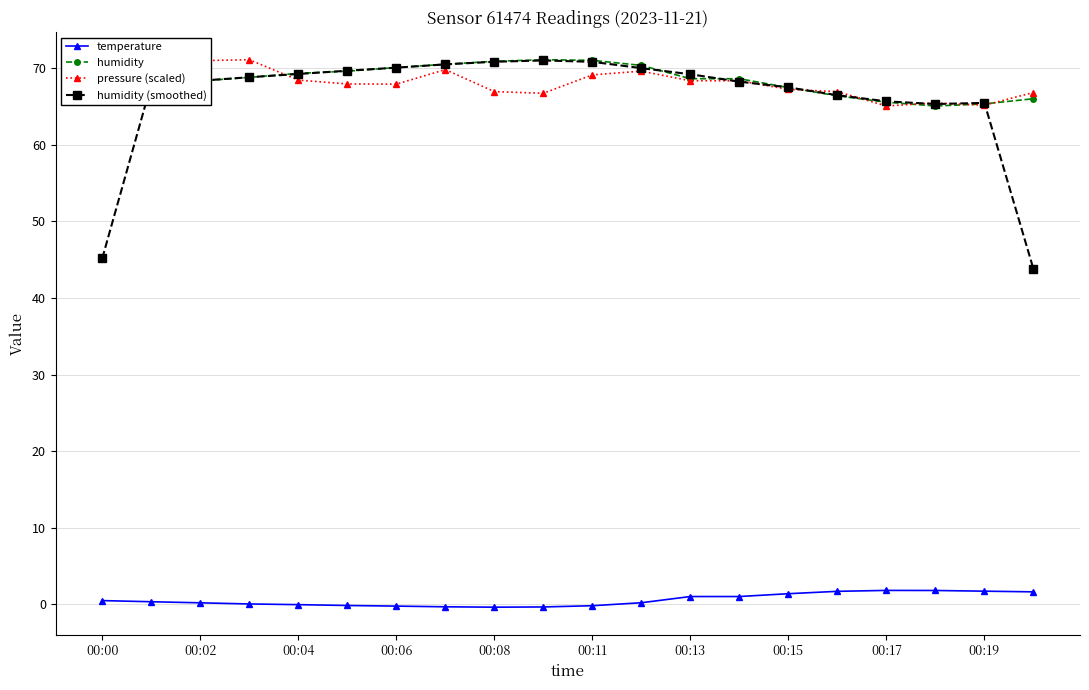

True or false: temperature and pressure (scaled) cross at least once.

False